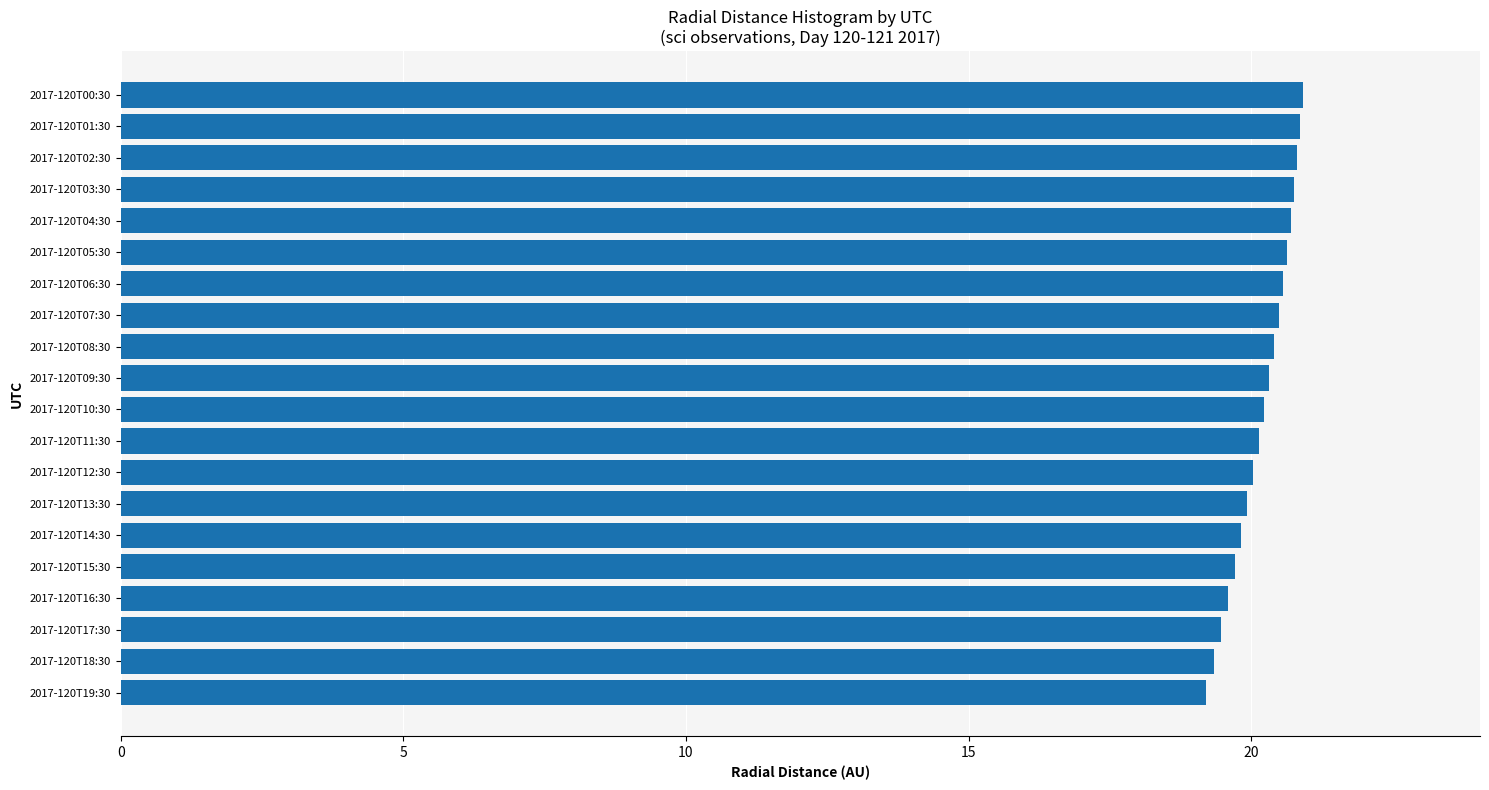

The chart shows a value of 20.5 at 2017-120T07:30. True or false?

True